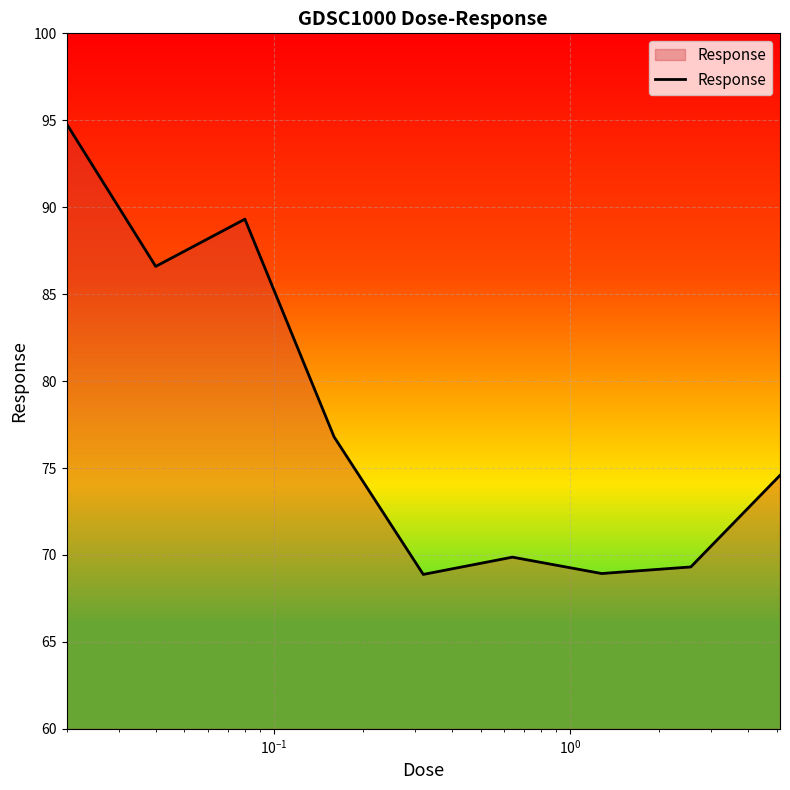

What is the difference between the maximum and minimum values?

25.9